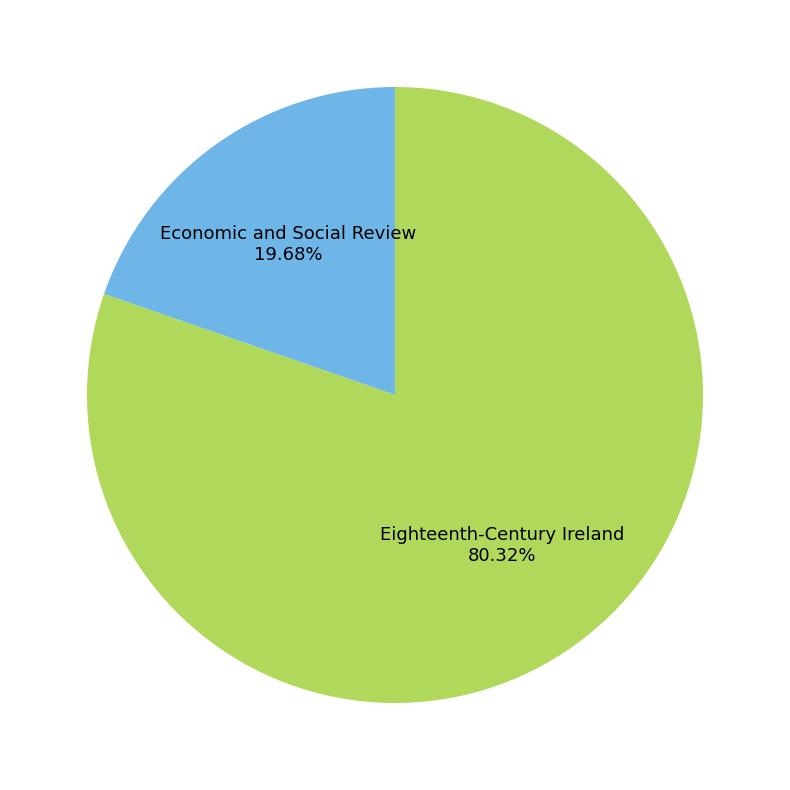

Does any single category account for the majority?

Yes